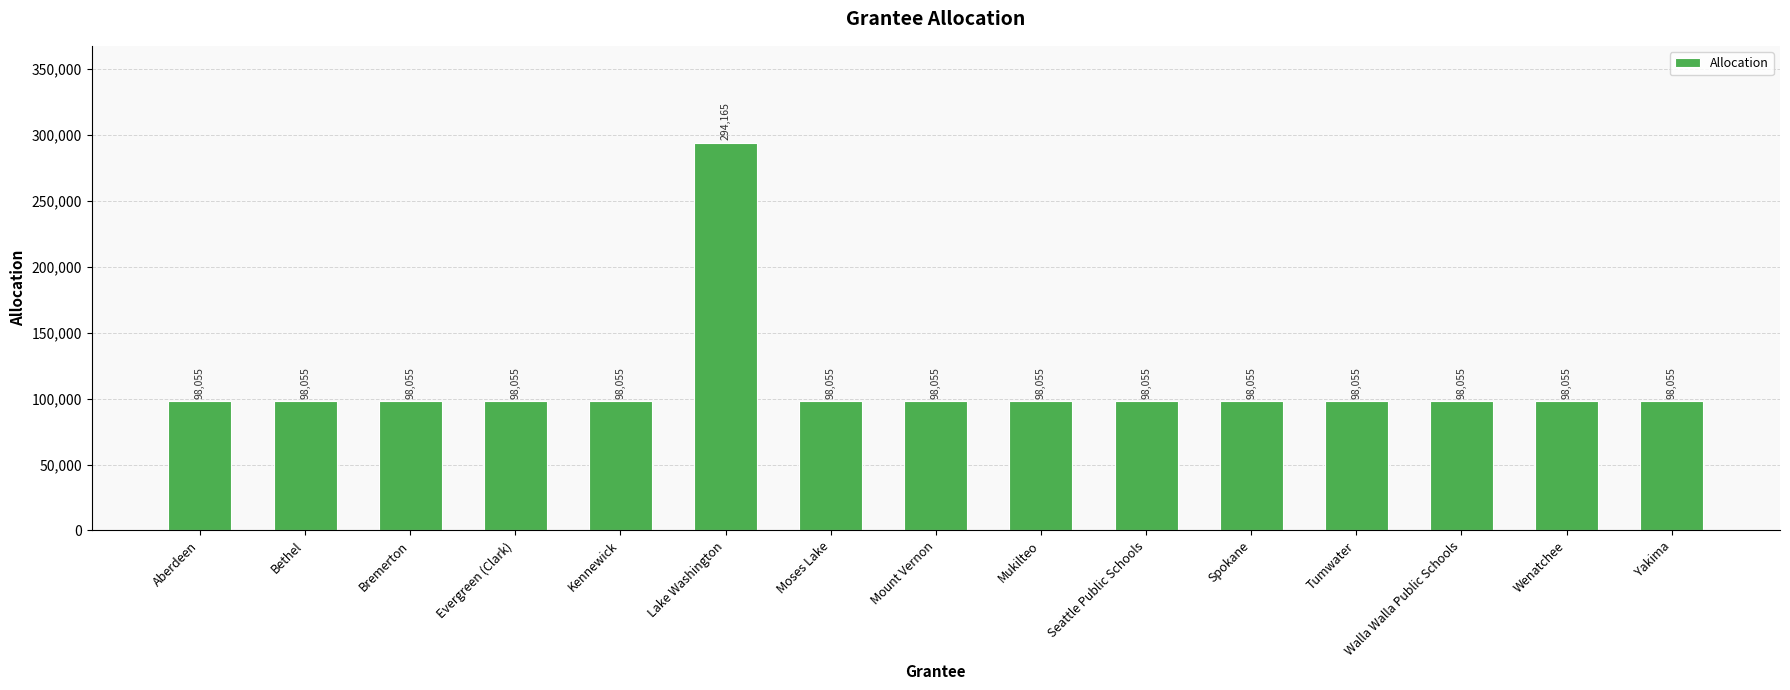

What is the maximum value shown in the chart?

294165